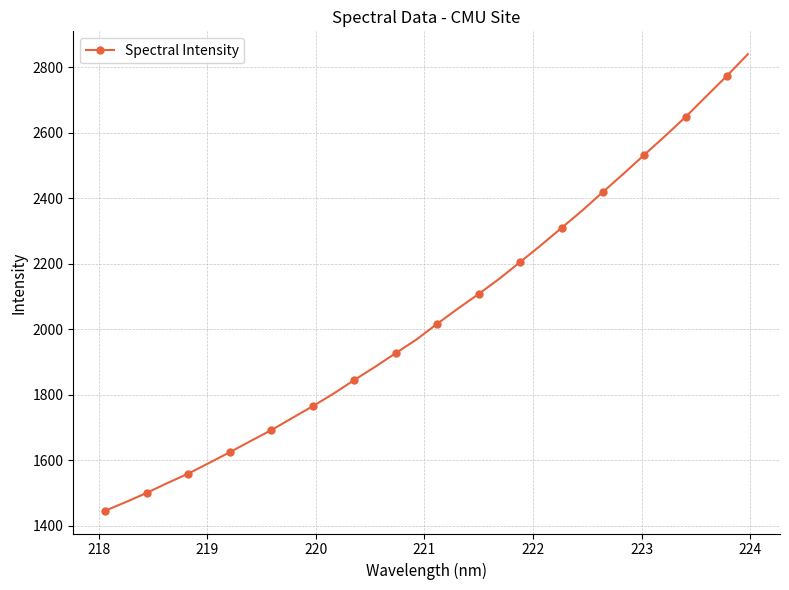

What is the sum of all values?

65464.5